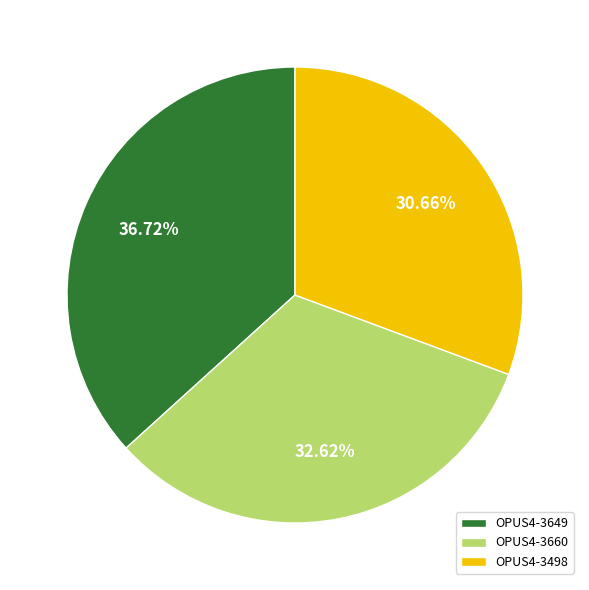

How many segments does this pie chart have?

3